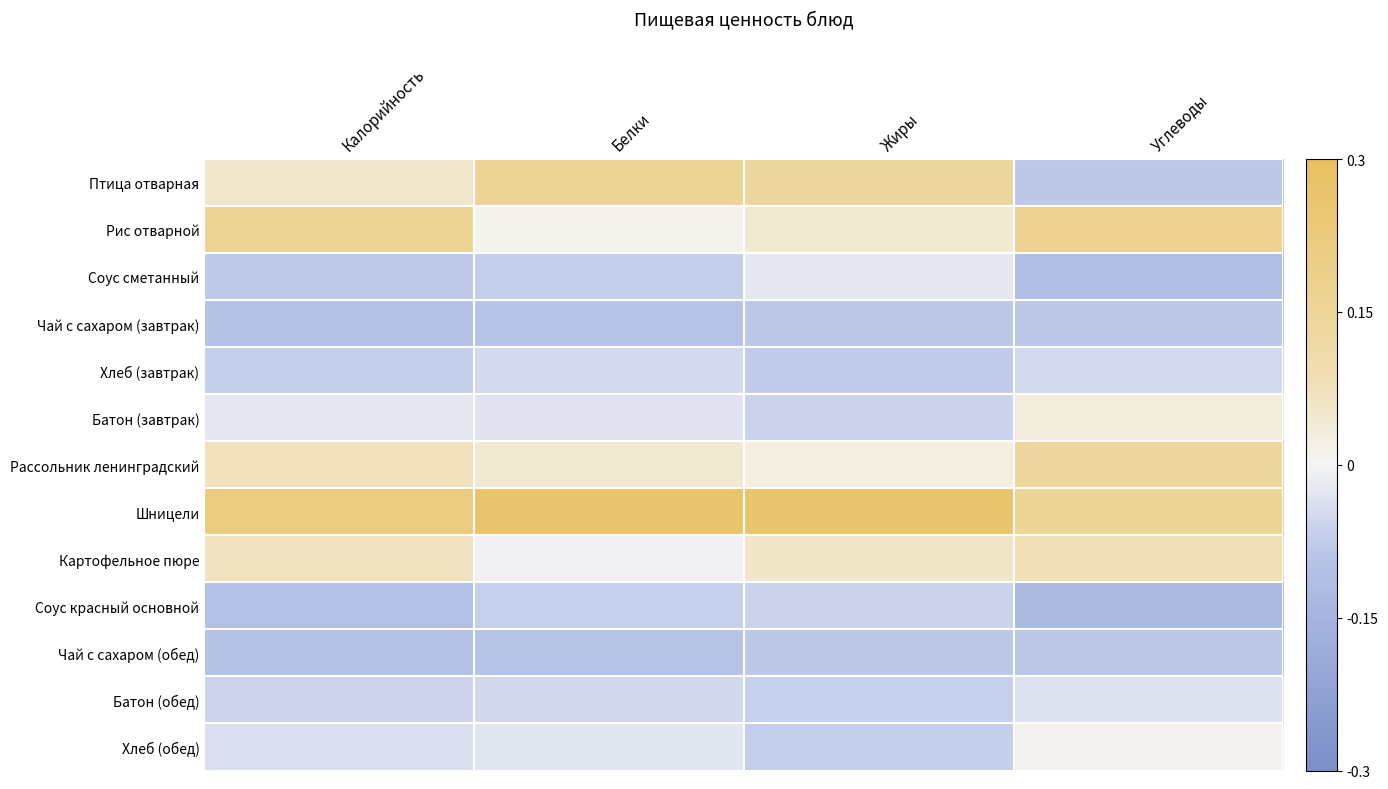

Count the number of categories in the chart.

4